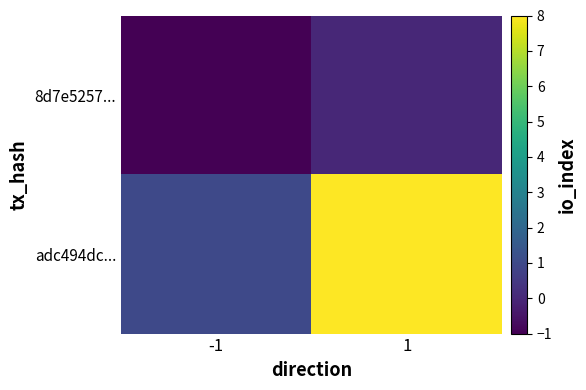

How many categories are shown in the chart?

2